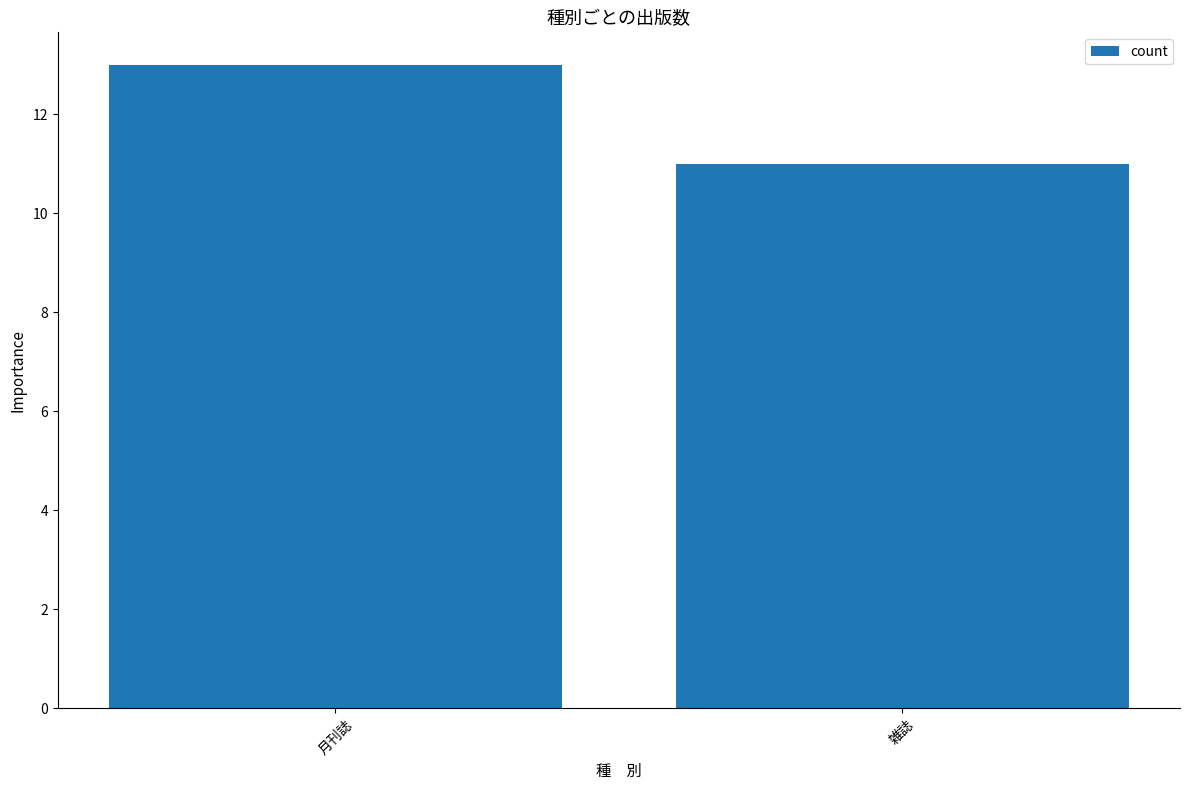

What is the sum of the values at 月刊誌 and 雑誌?

24